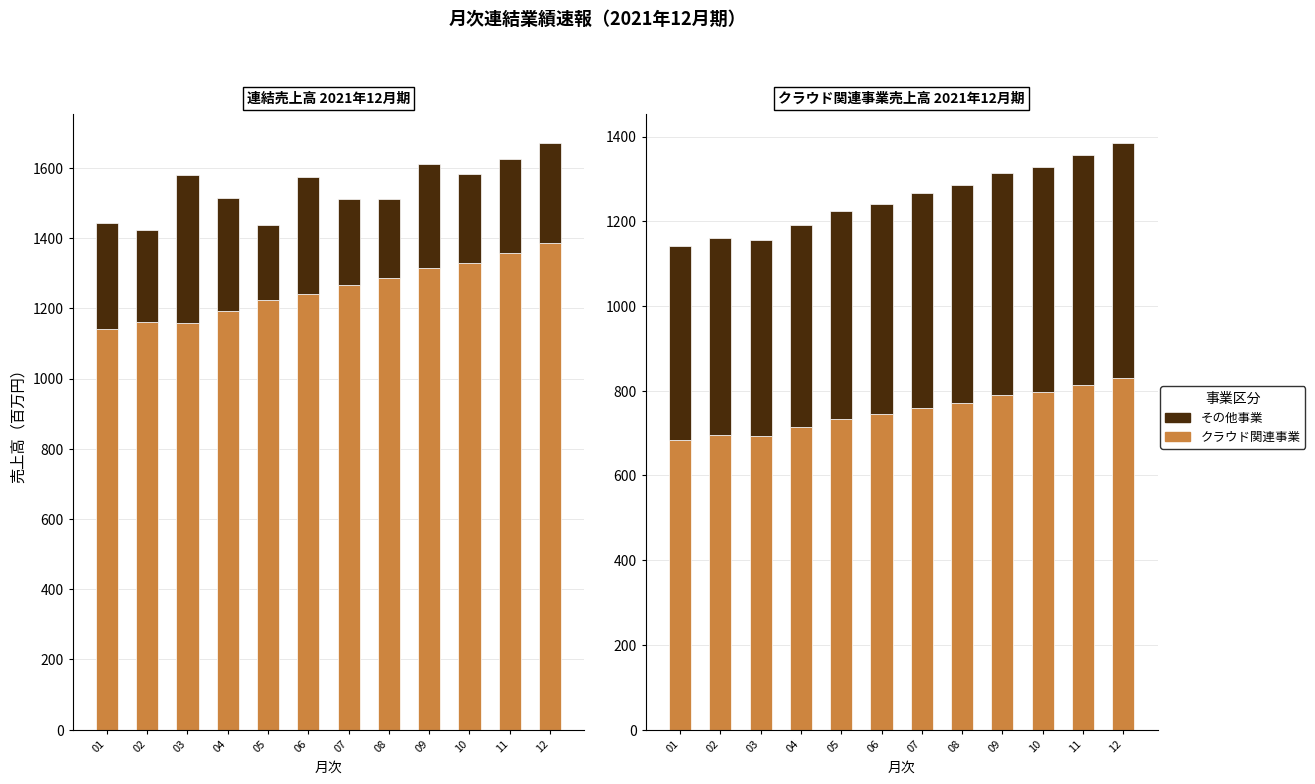

What is the approximate value of その他 at 07?

506.8